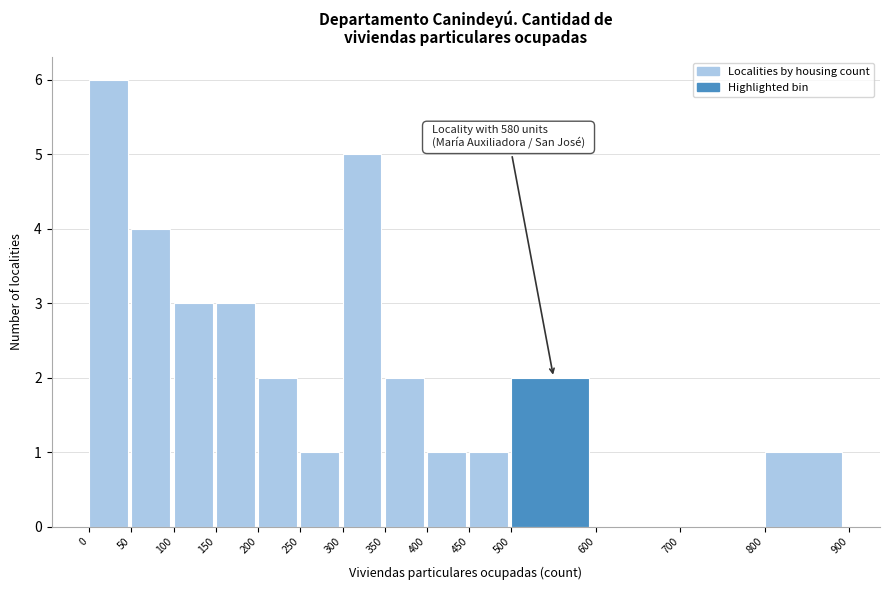

Which range on the x-axis has the tallest bar?

0 to 50